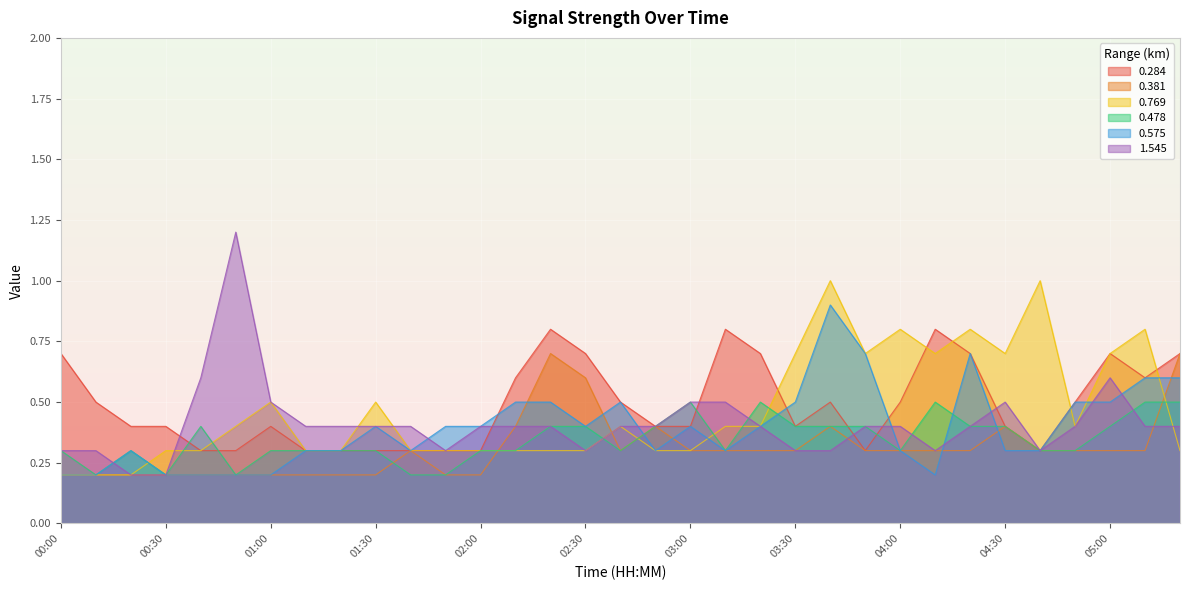

Which series has the largest total across all categories?

0.284